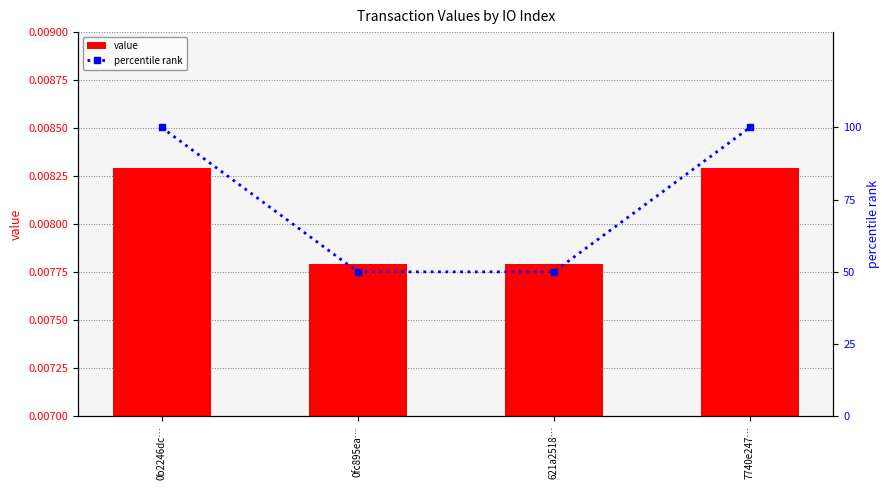

What is the label of the 2nd bar from the left?

0fc895ea…